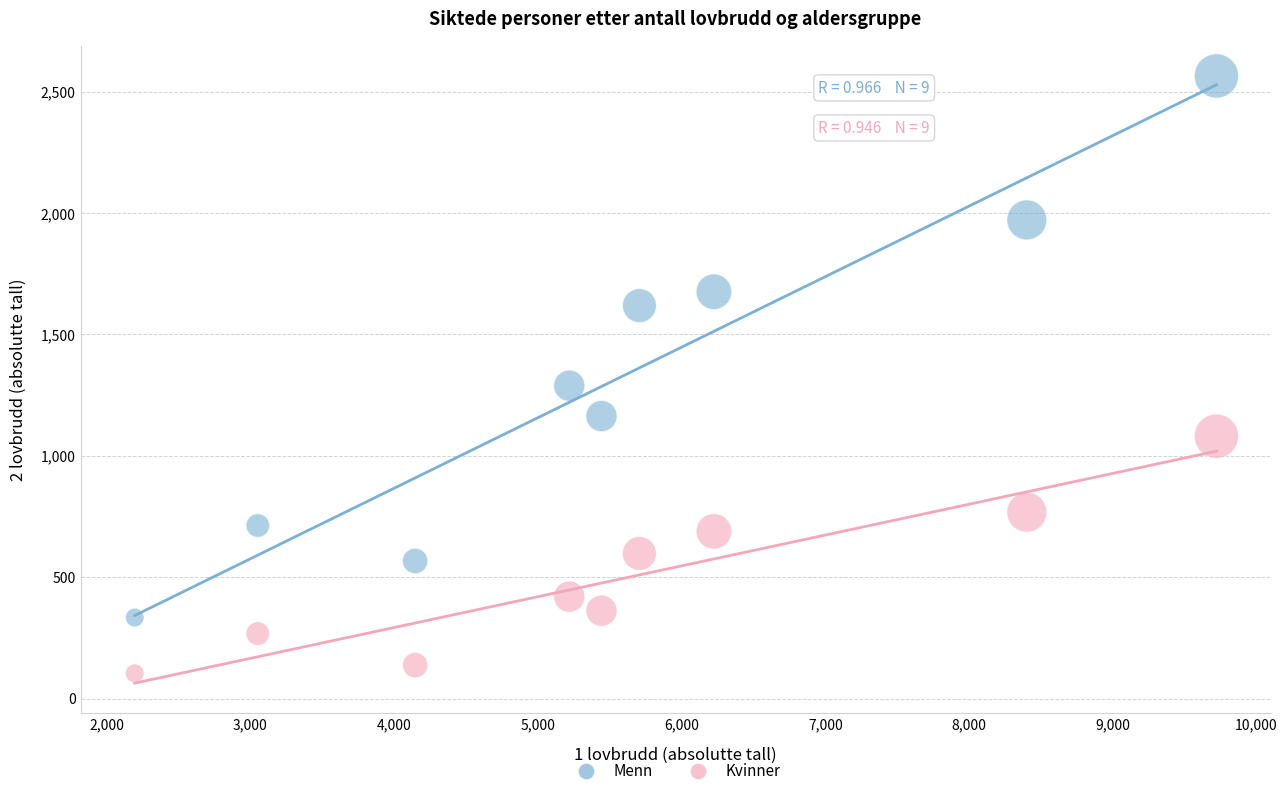

Which series has the largest Y range (max minus min)?

Menn